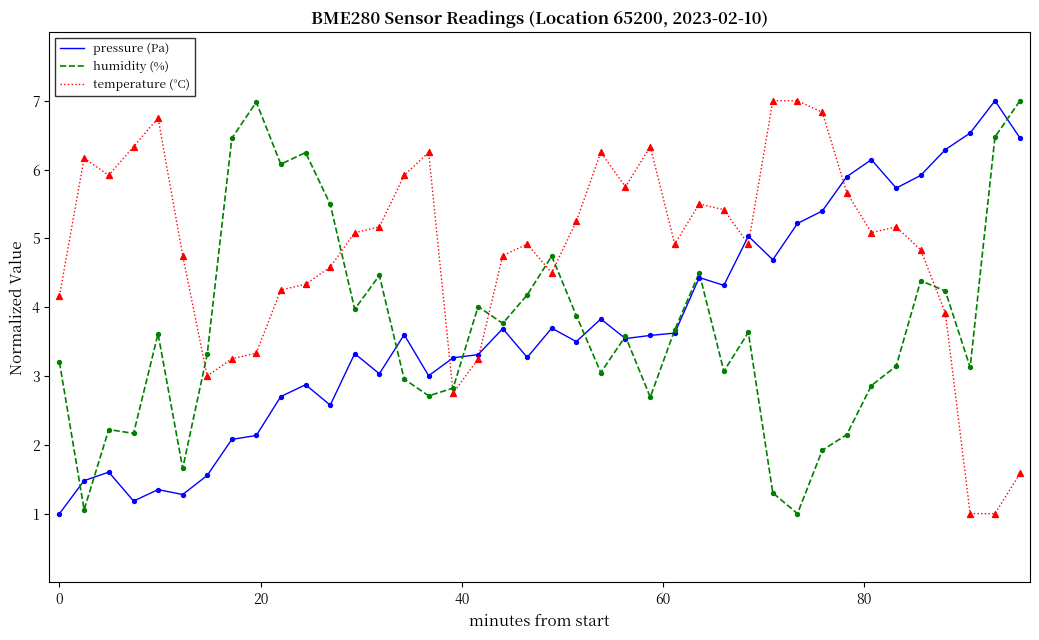

Which series has the largest total across all categories?

temperature (°C)